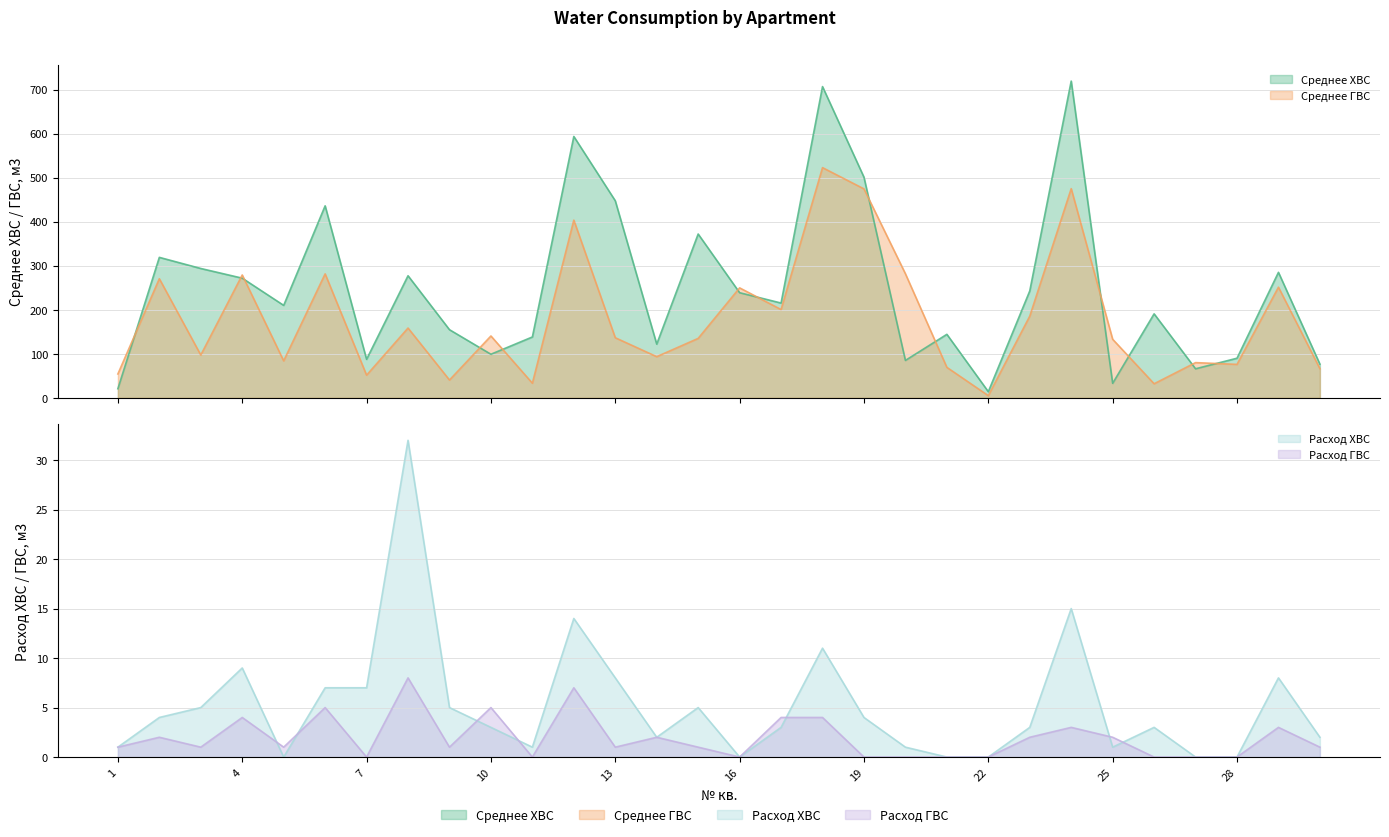

What value does the Среднее ГВС series have at 2?

270.5